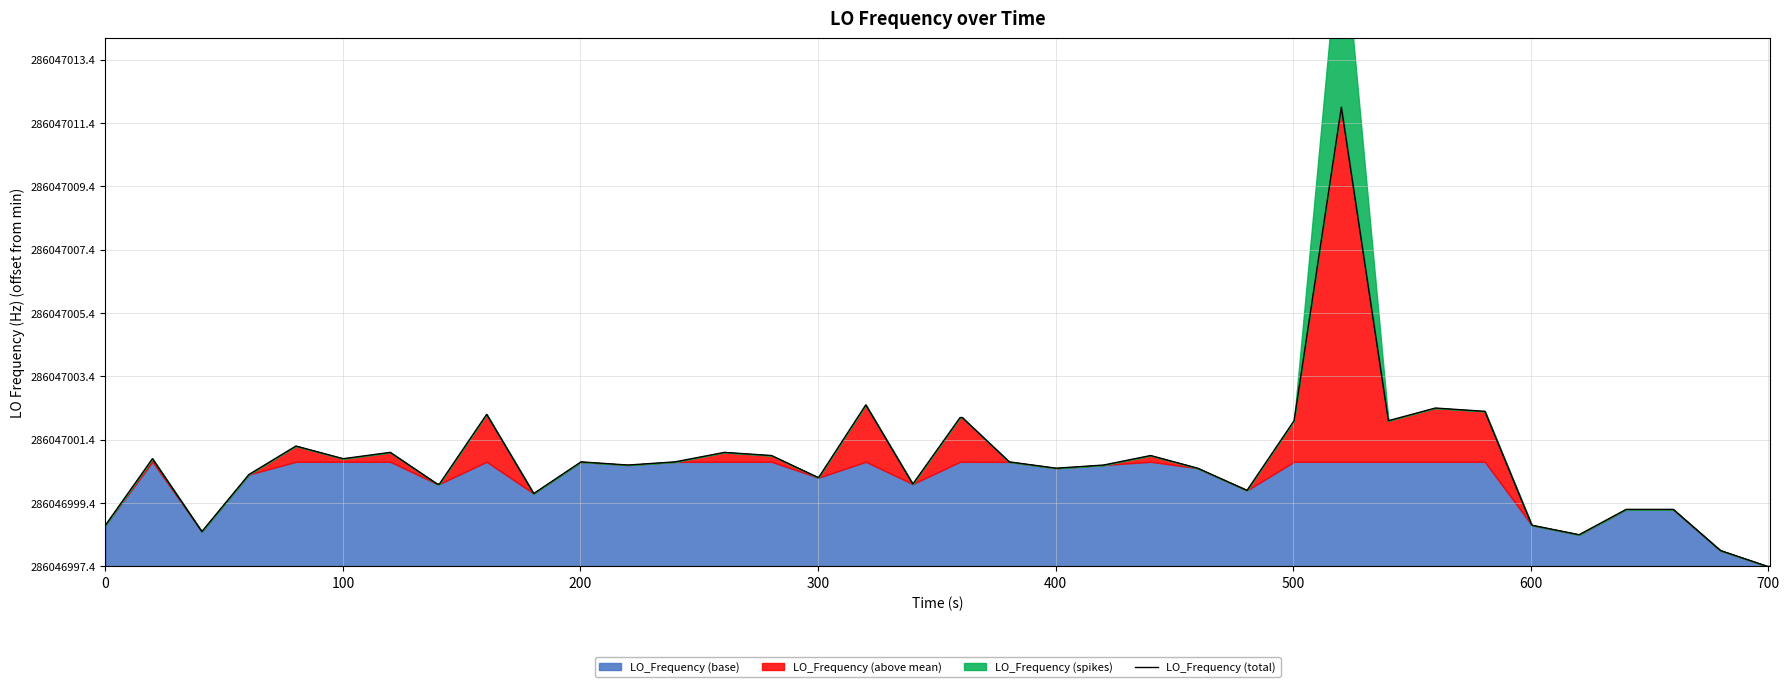

Does the chart display data point markers on the line(s)?

No